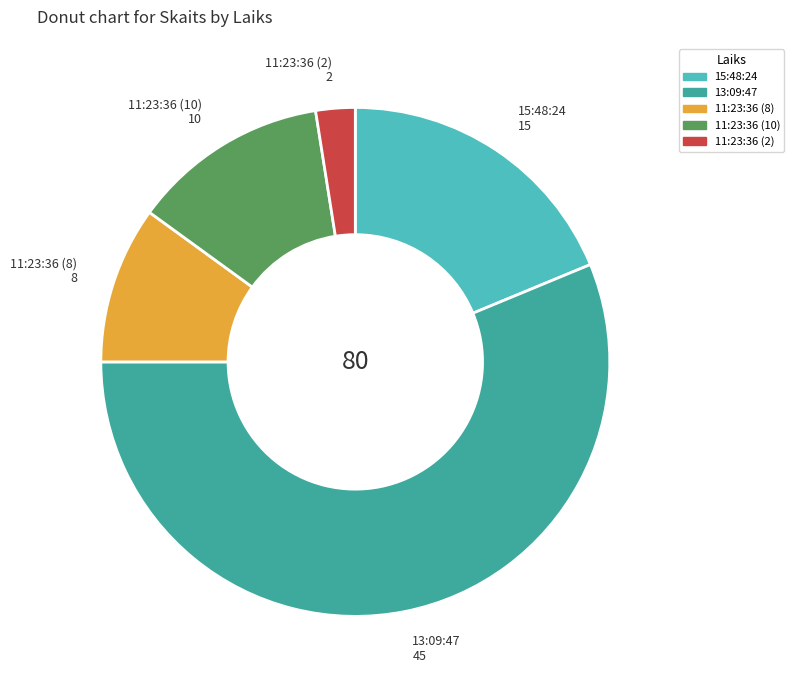

Does 11:23:36 (10) account for over 50% of the chart?

No